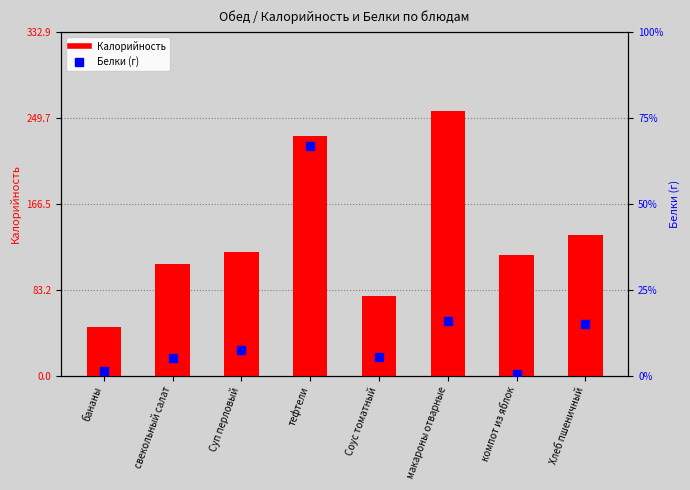

Which series has the largest total across all categories?

Калорийность